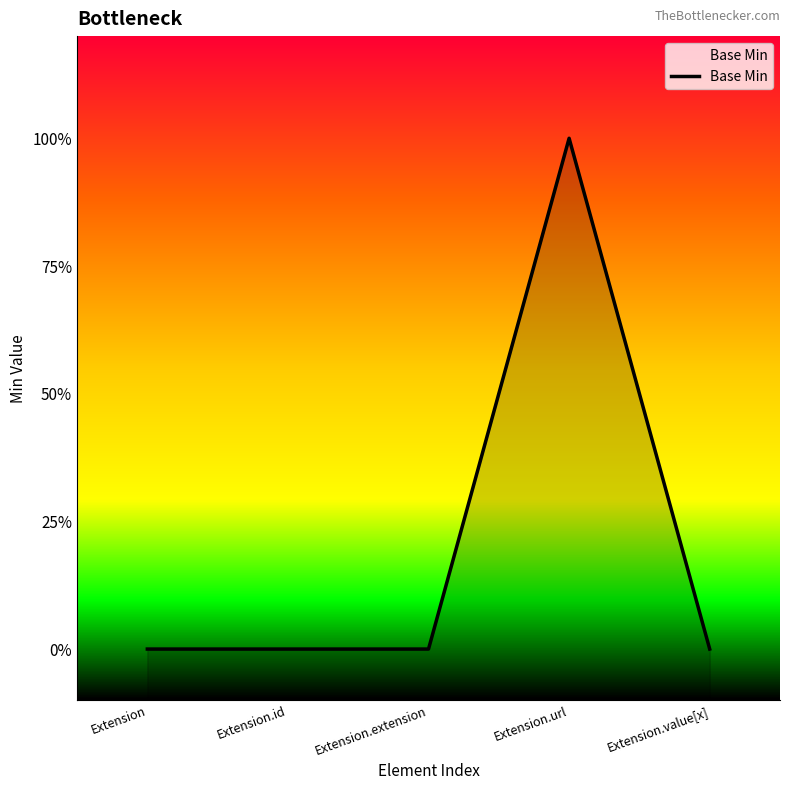

Does the chart display data point markers on the line(s)?

No